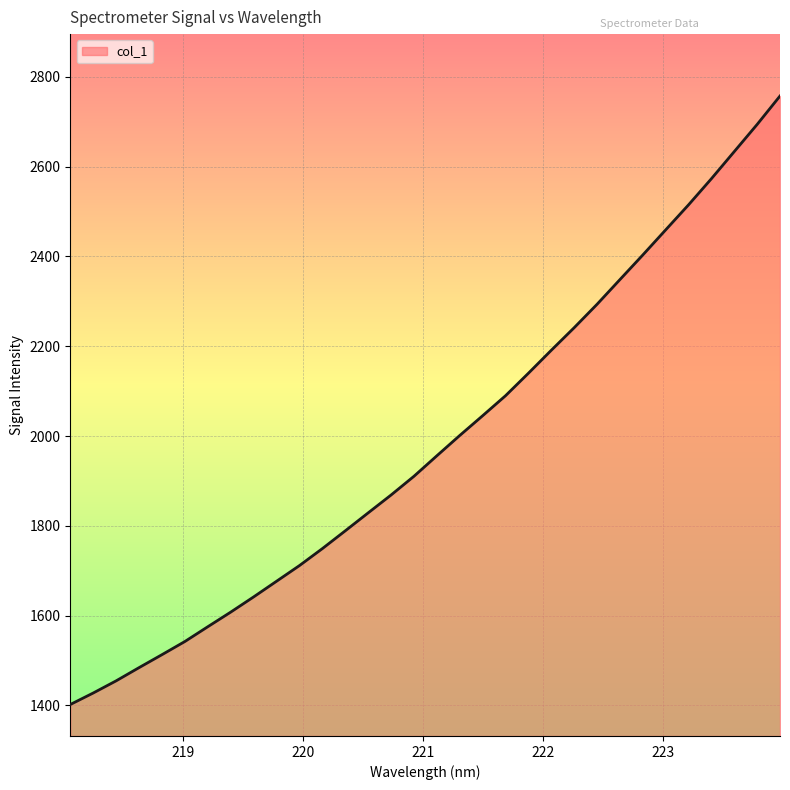

What is the greatest value displayed?

2757.6